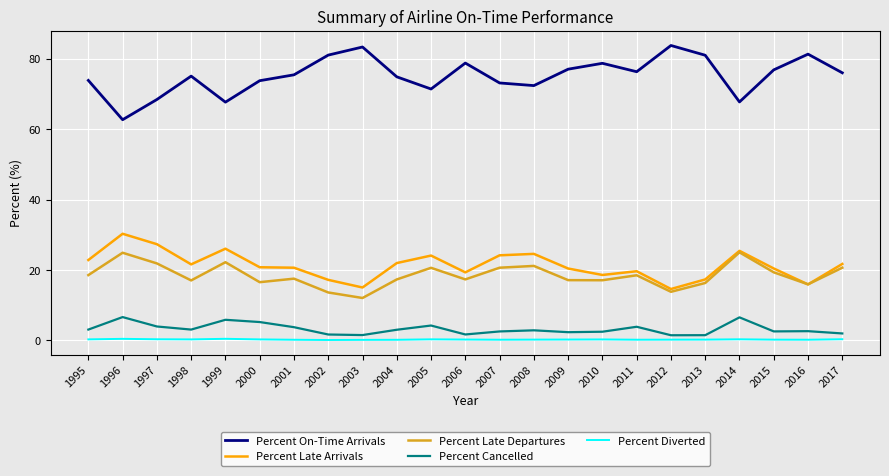

True or false: Percent Late Departures and Percent Diverted cross at least once.

False